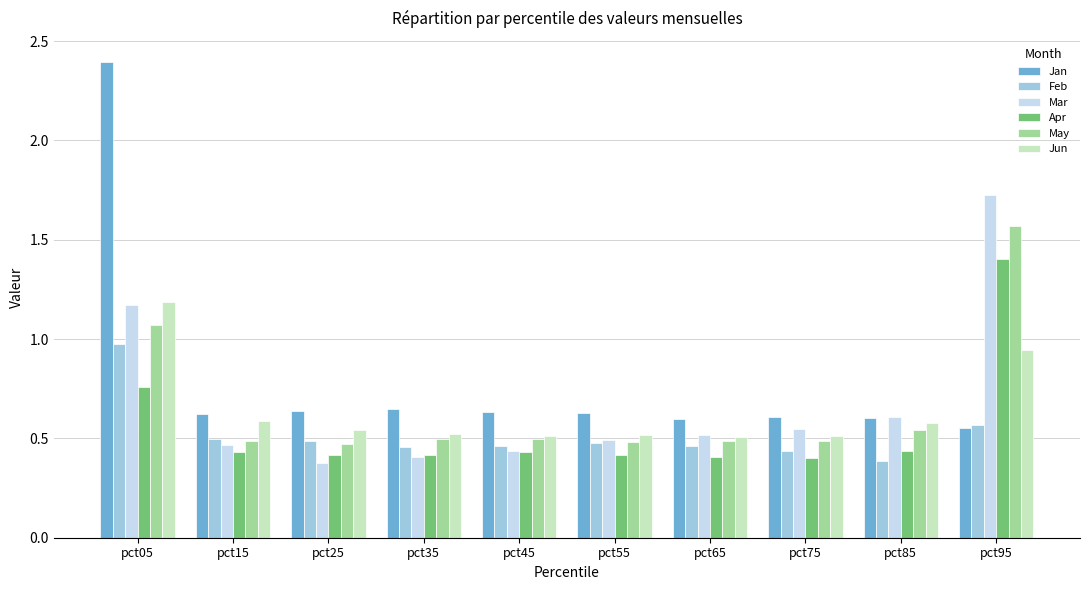

Which series changed the most between pct05 and pct75?

Jan